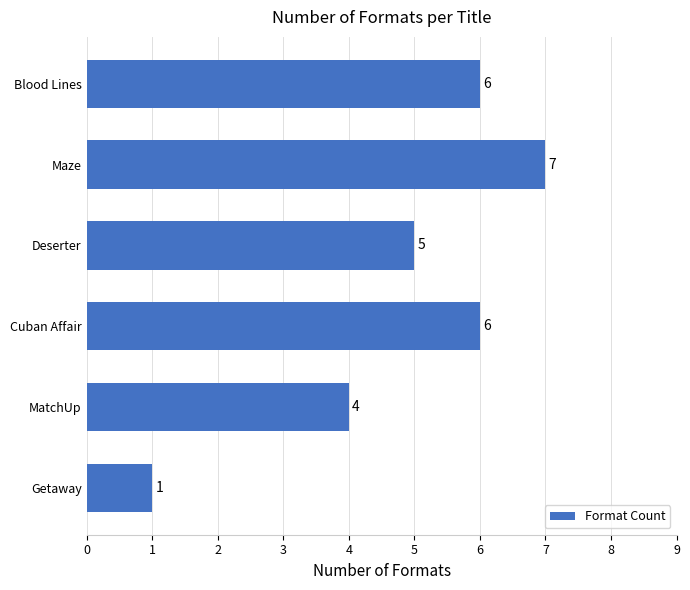

What value does the data have at Deserter?

5